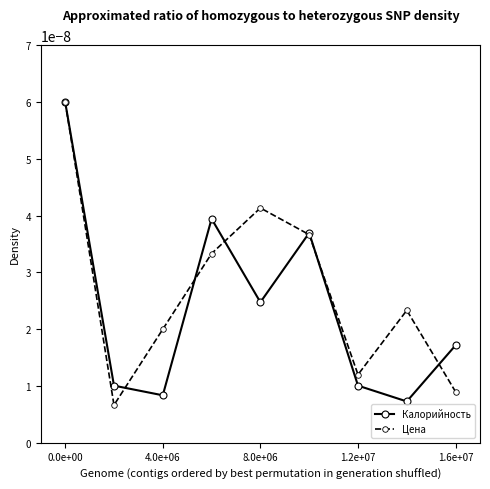

List the series in order of their overall mean, highest first.

Цена, Калорийность